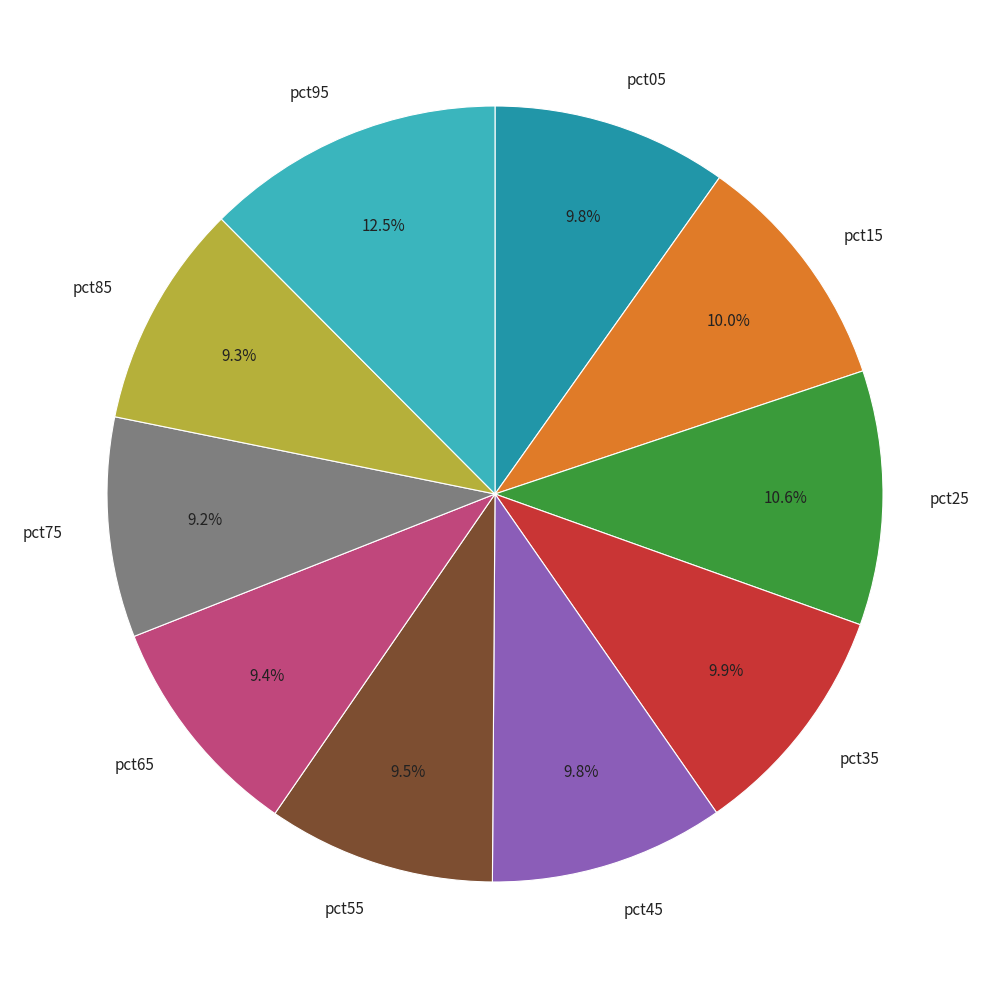

To the nearest percent, what is the difference between the largest and smallest slice percentages?

3%